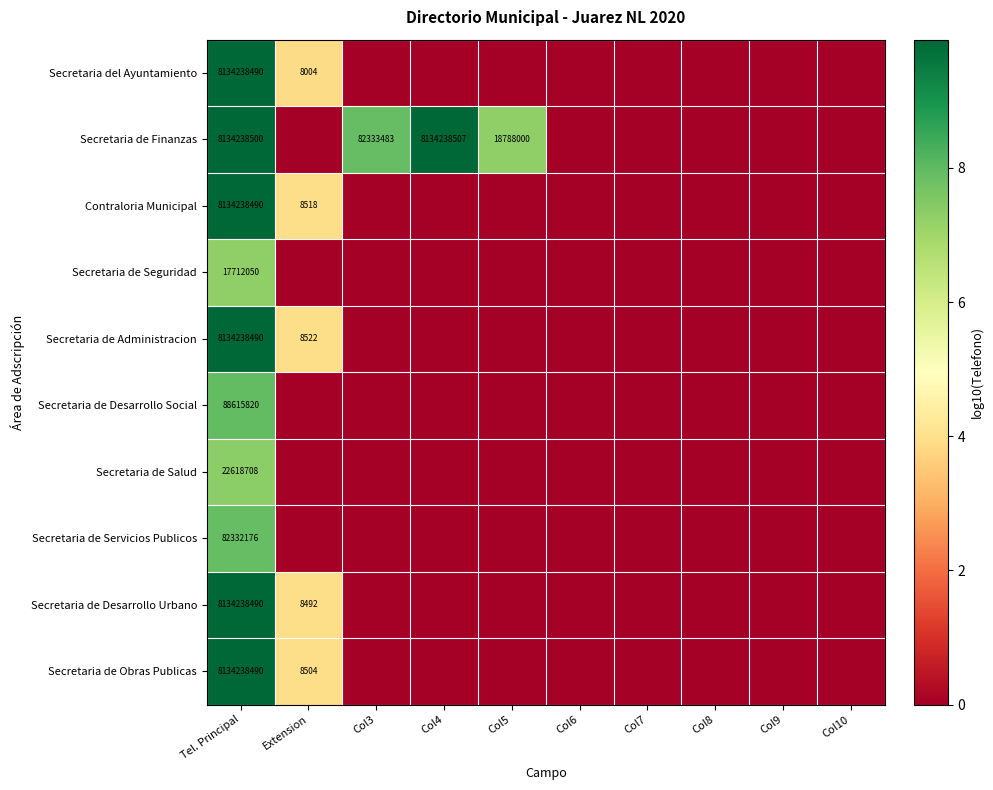

The value of Secretaria de Finanzas at Col5 is 25889326. True or false?

False